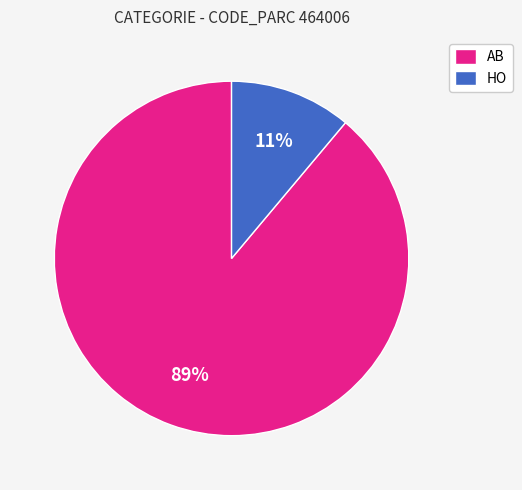

What is the smallest slice in the pie chart?

HO